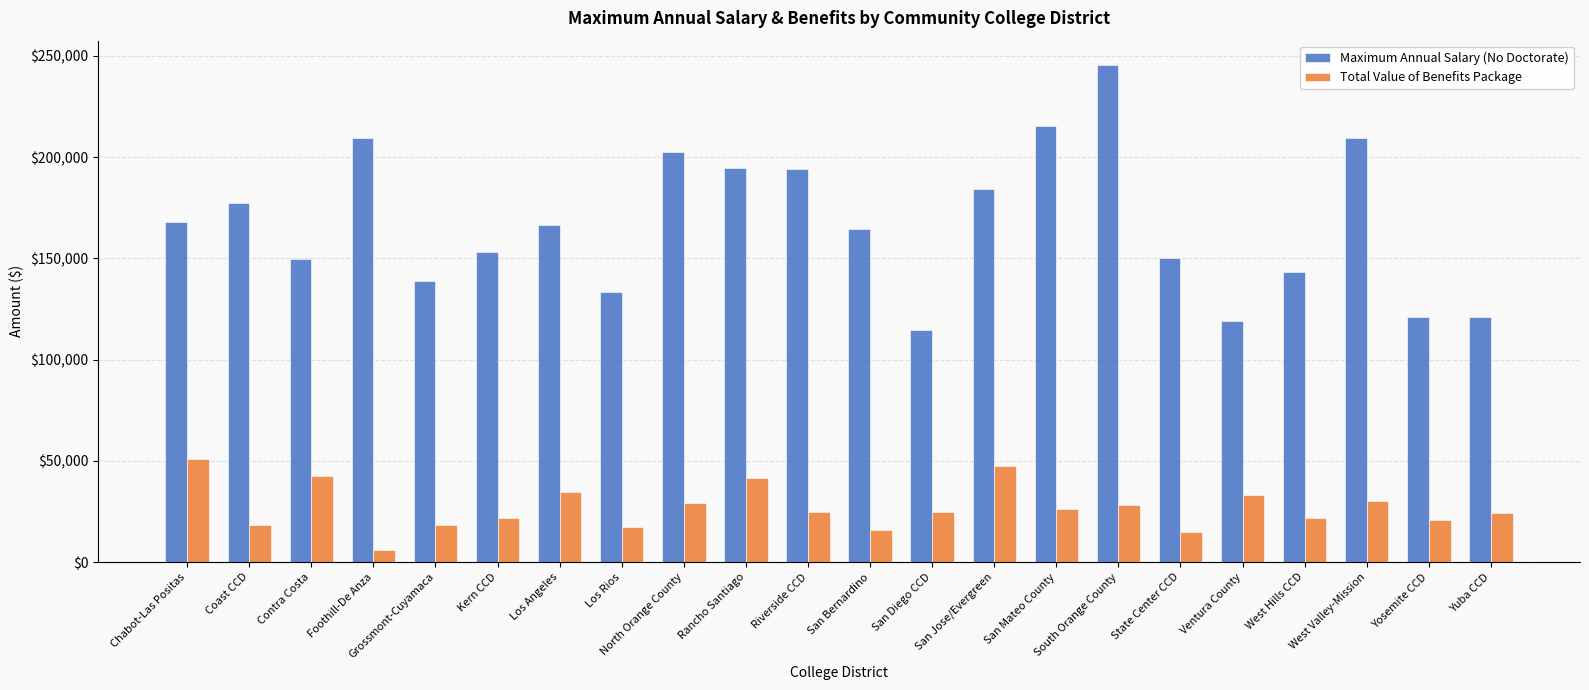

Which series has the widest spread of values?

Maximum Annual Salary (No Doctorate)